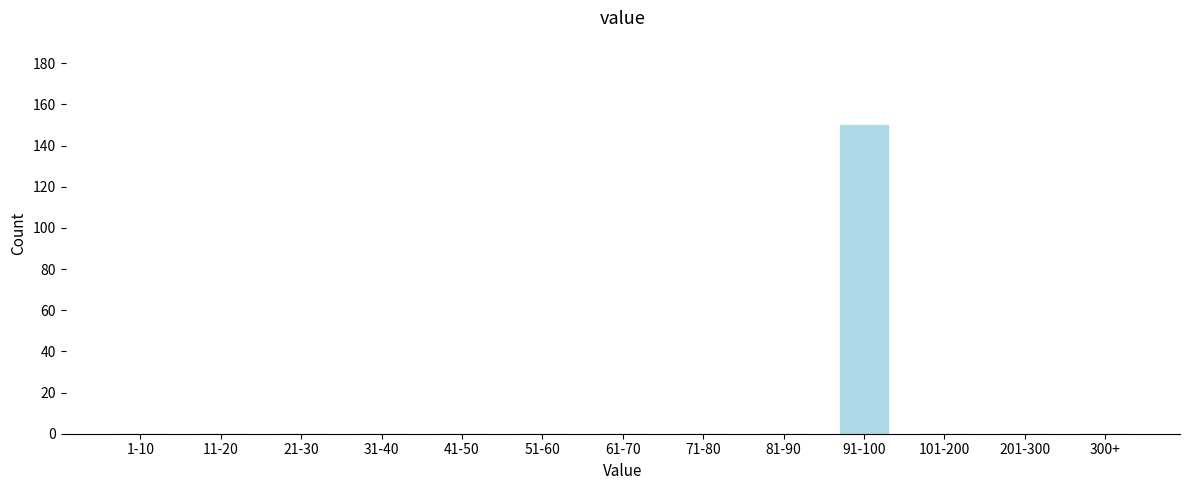

Reading left to right, extract all data points from this chart.

1-10=0	11-20=0	21-30=0	31-40=0	41-50=0	51-60=0	61-70=0	71-80=0	81-90=0	91-100=150	101-200=0	201-300=0	300+=0